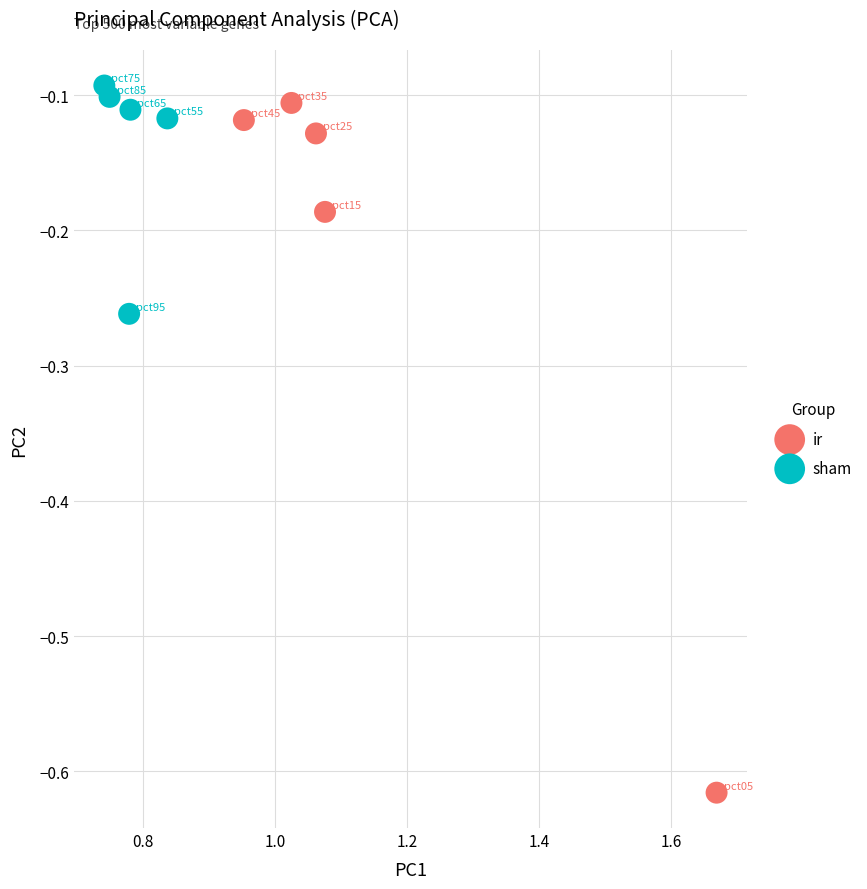

Which series has the largest Y range (max minus min)?

ir